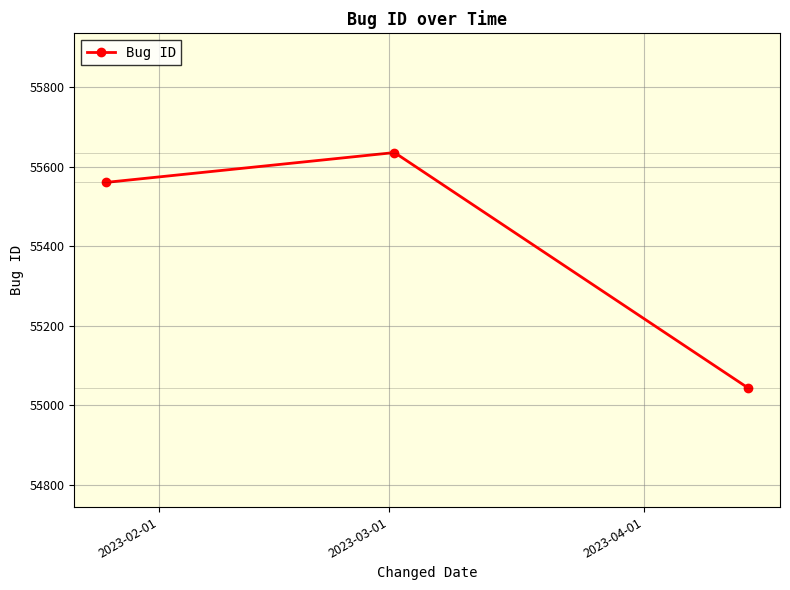

What is the average value?

55414